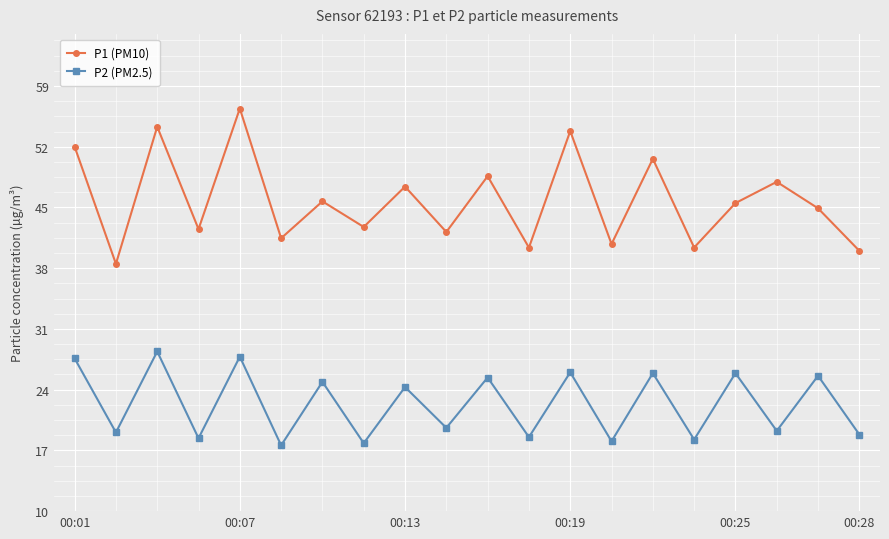

True or false: P1 (PM10) and P2 (PM2.5) cross at least once.

False